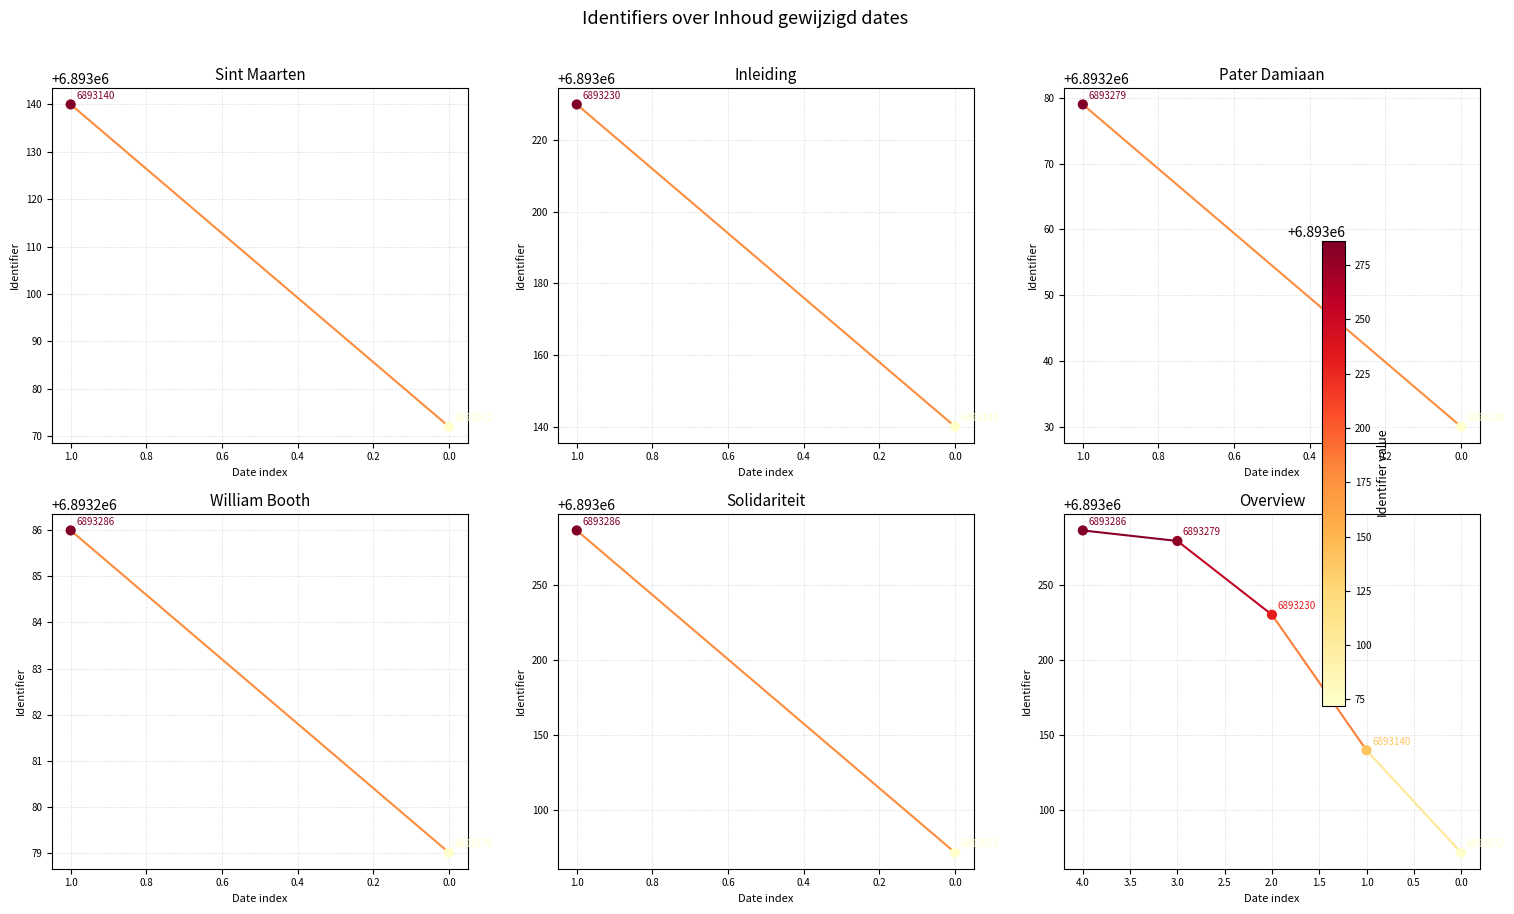

What is the change in value from 0.0 to 2.0?

+158